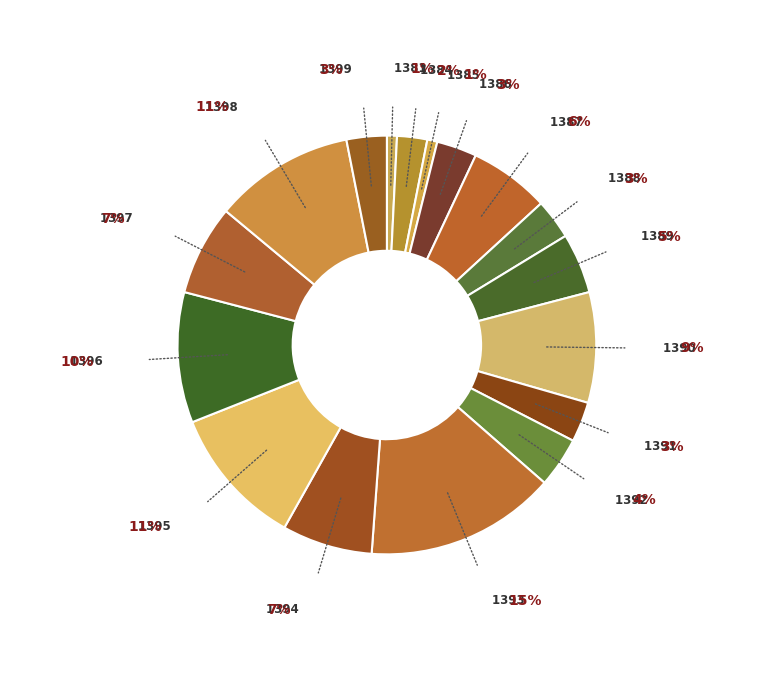

Is it true that 1392 is 15% of the pie?

False